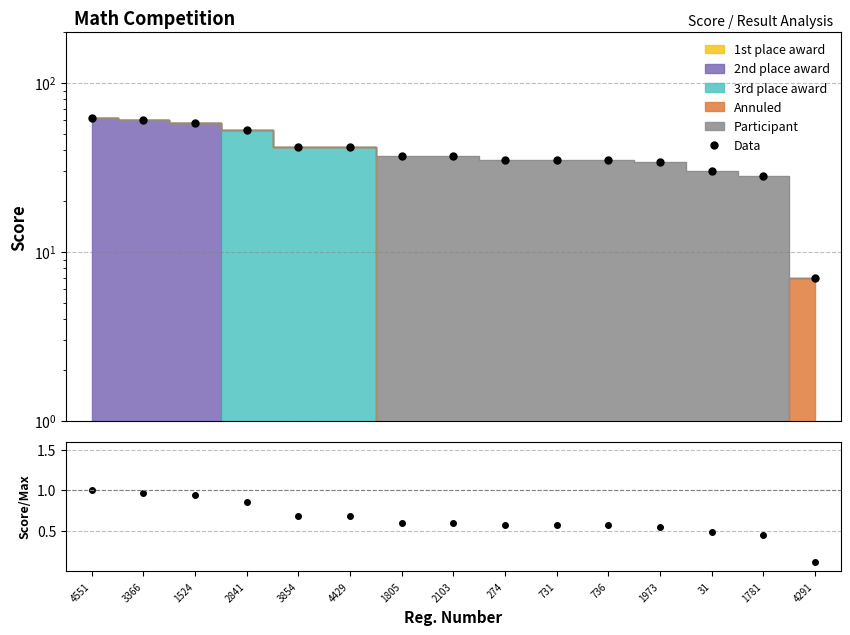

List the labels in order of Data value, largest first.

4551, 3366, 1524, 2841, 3854, 4429, 1805, 2103, 274, 731, 736, 1973, 31, 1781, 4291